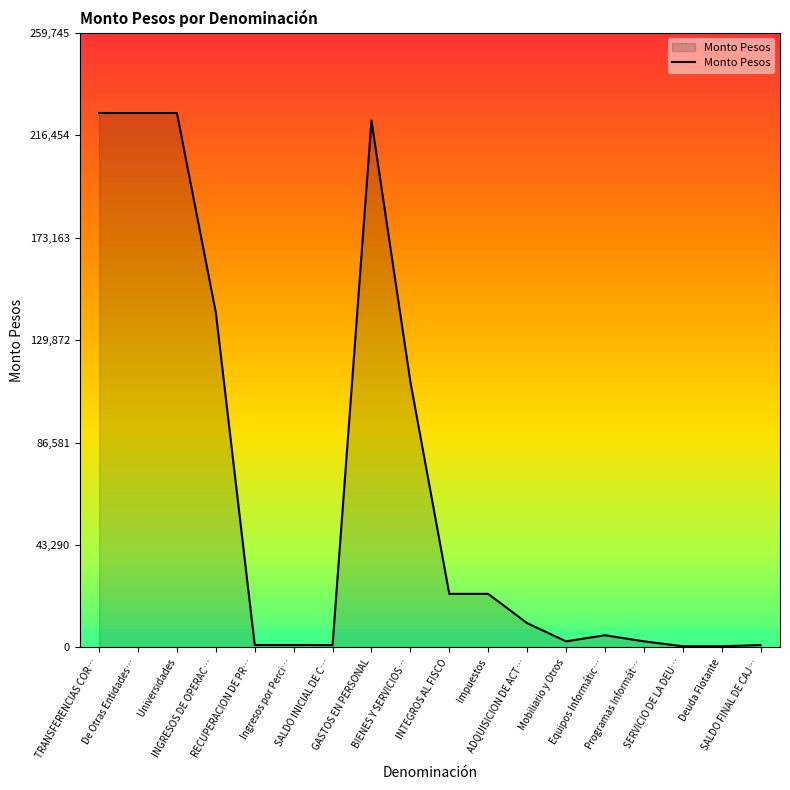

What is the maximum value shown in the chart?

225866